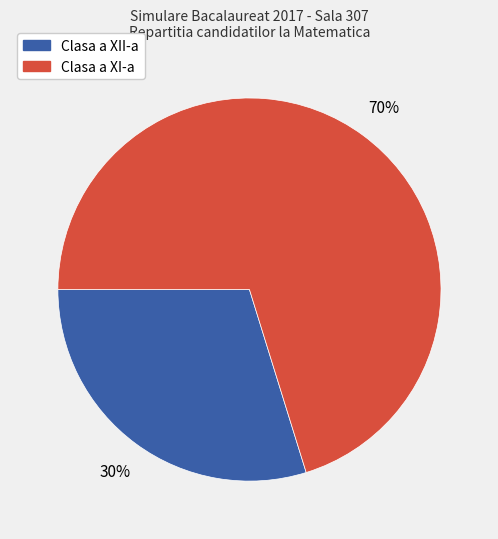

What is the largest slice in the pie chart?

Clasa a XI-a